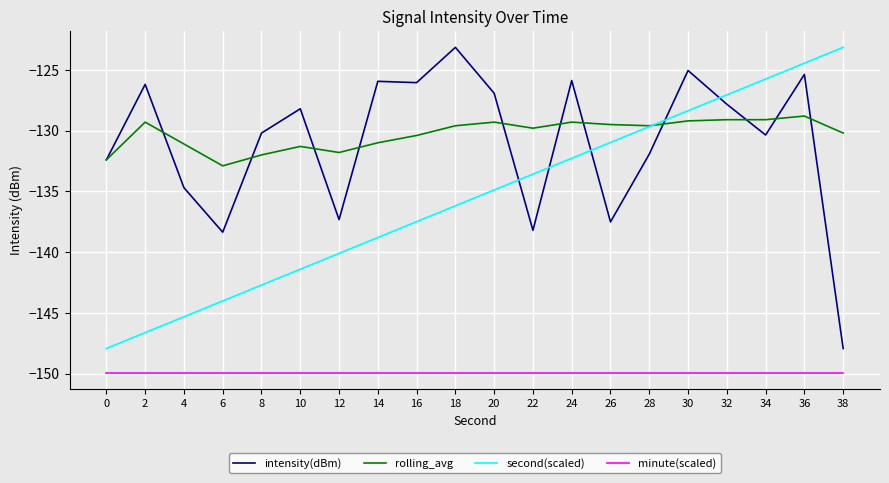

At which category is the sum across all series the highest?

36